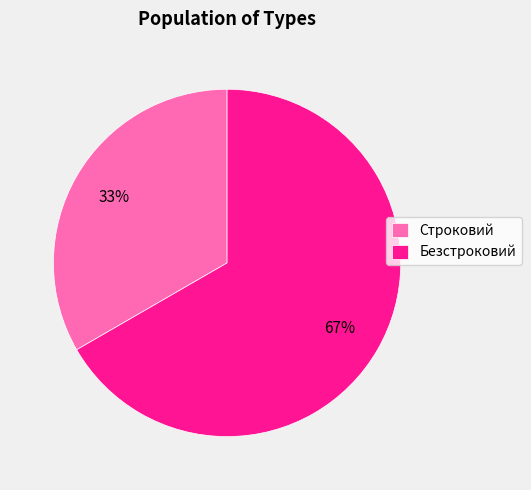

Is it true that Строковий is 28% of the pie?

False